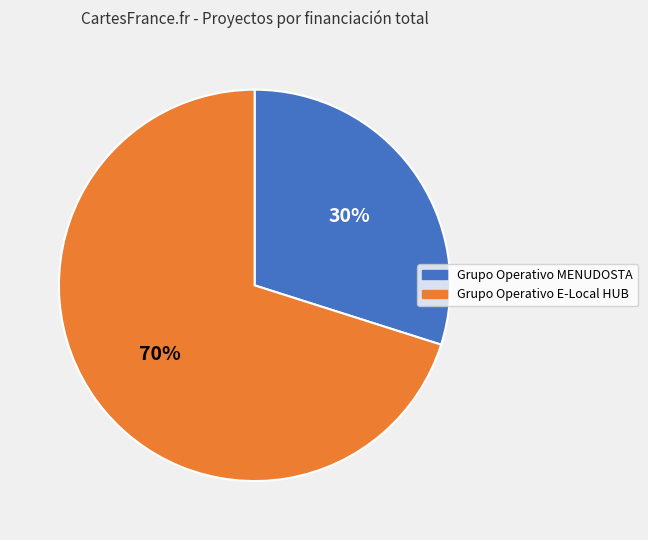

To the nearest percent, what is the combined percentage of Grupo Operativo MENUDOSTA and Grupo Operativo E-Local HUB?

100%